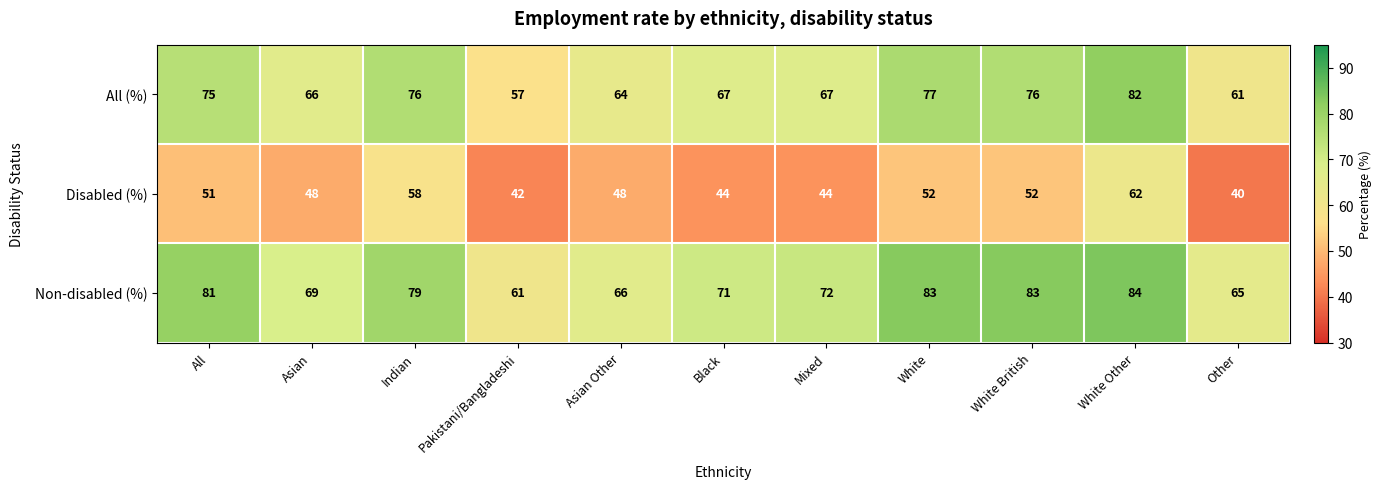

How many series are shown in this chart?

3